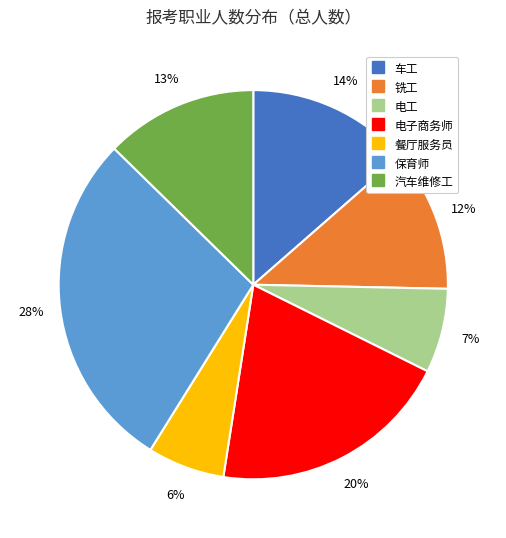

How many segments does this pie chart have?

7